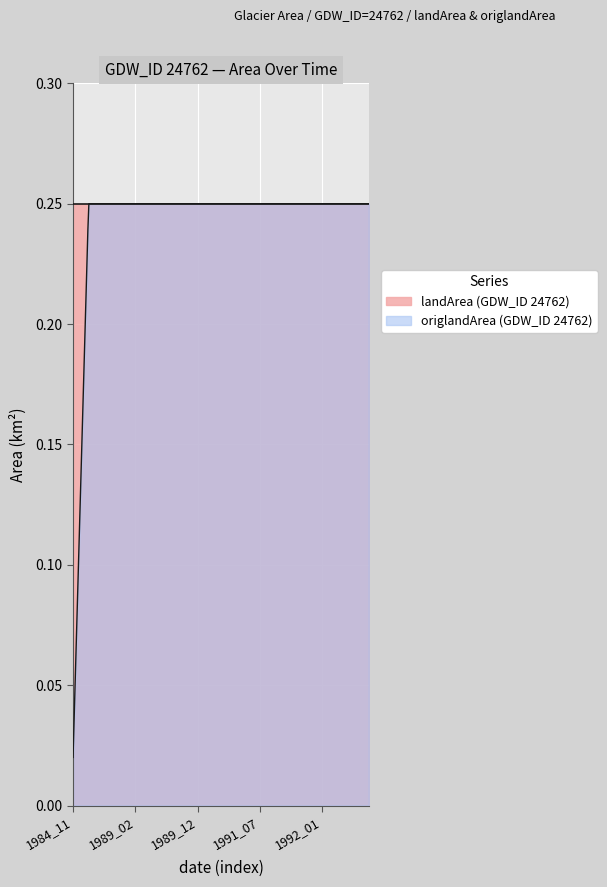

The landArea series shows 0.3 at 1989_12. True or false?

False